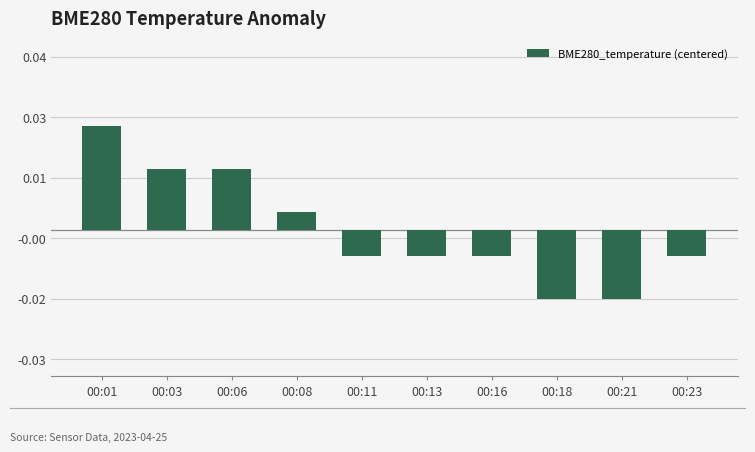

Does the chart contain any negative values?

Yes